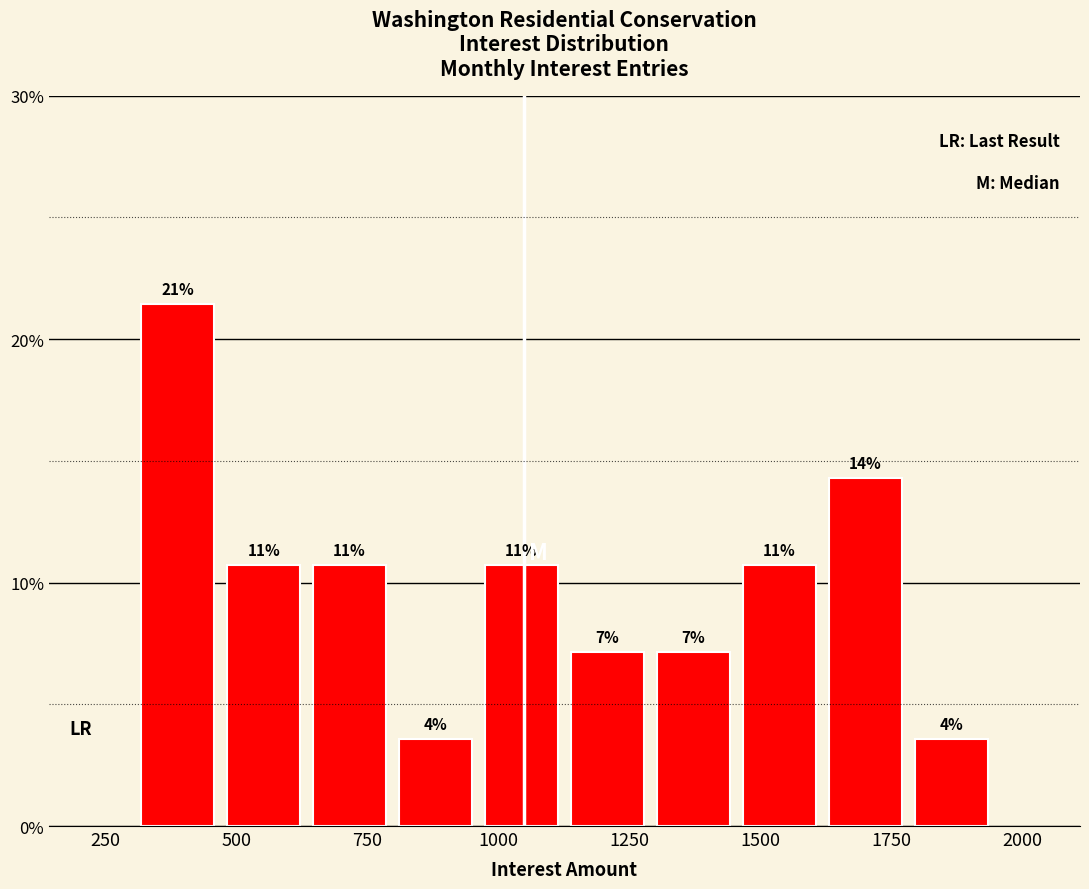

Read against the x-axis, roughly where is the centre of the tallest bar?

400